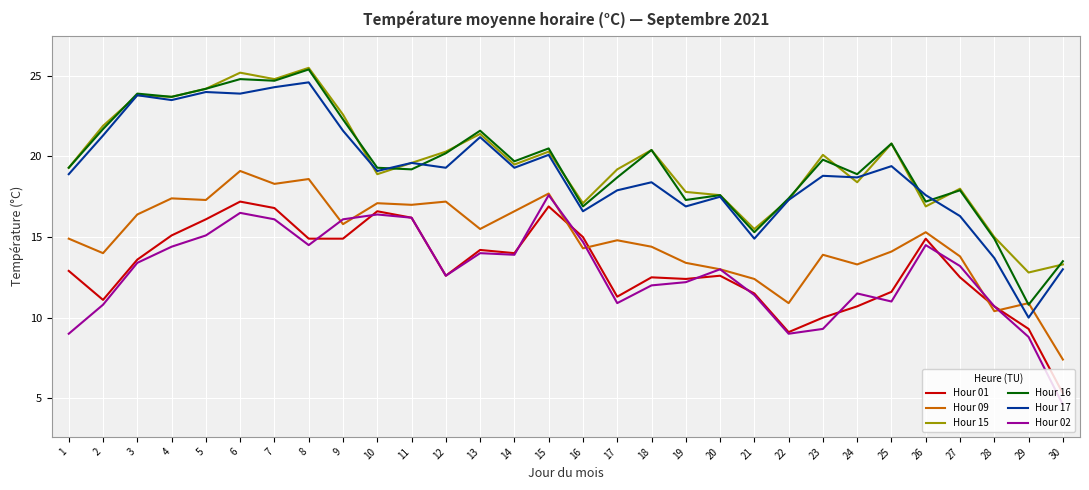

Which series changed the most between 19 and 29?

Hour 17